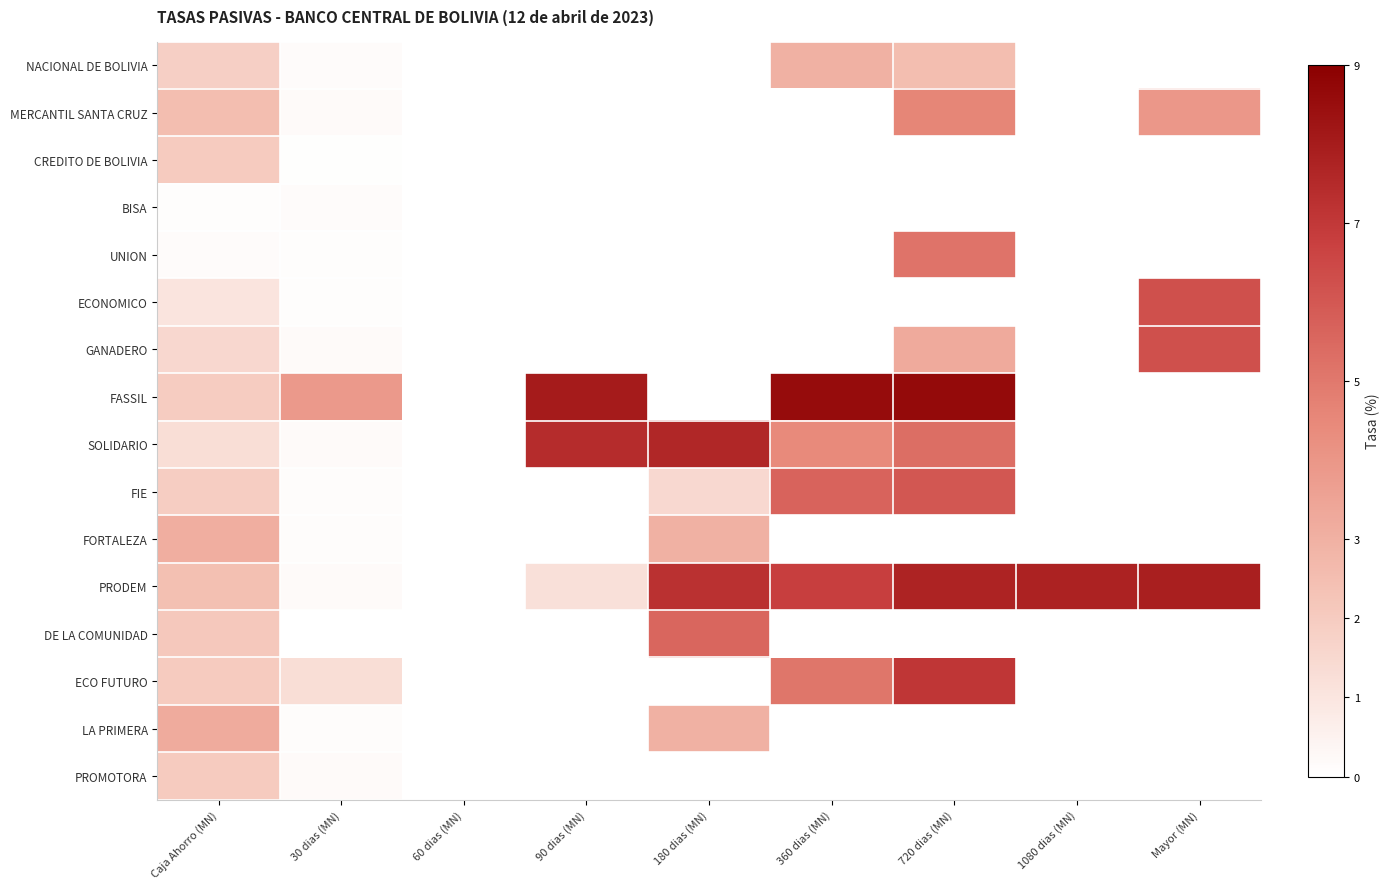

Between Caja Ahorro (MN) and 90 dias (MN), which is larger?

Caja Ahorro (MN)